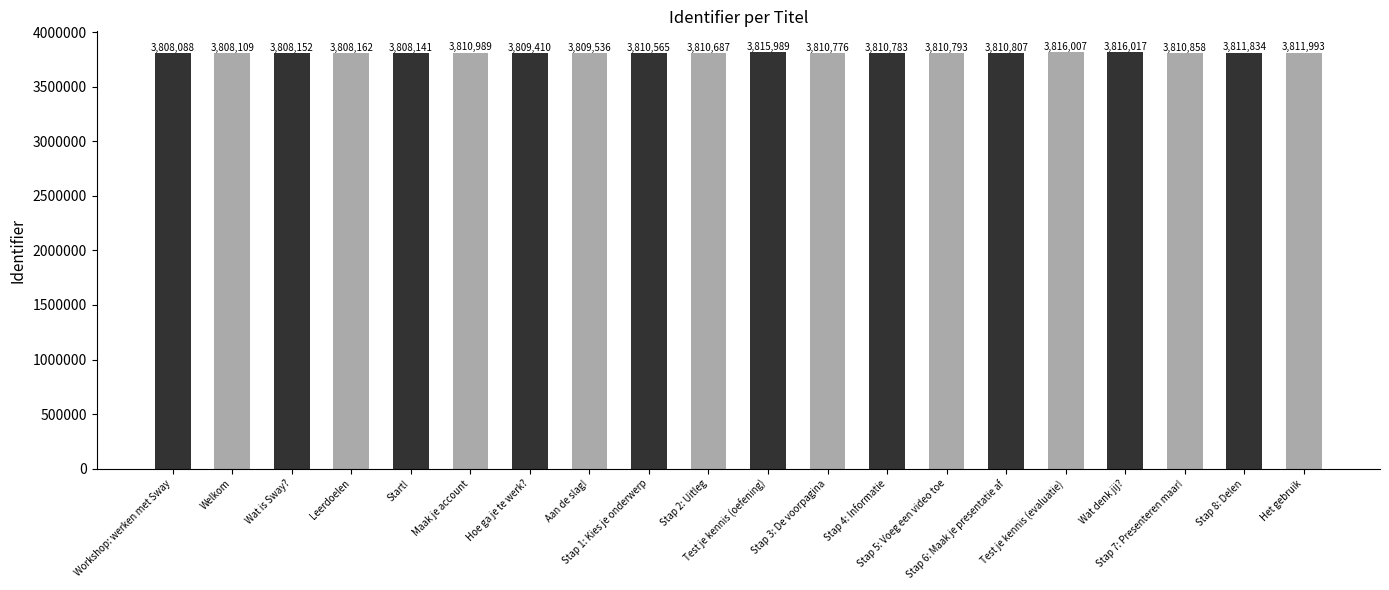

Where is the data nearest to the value 3812052?

Het gebruik